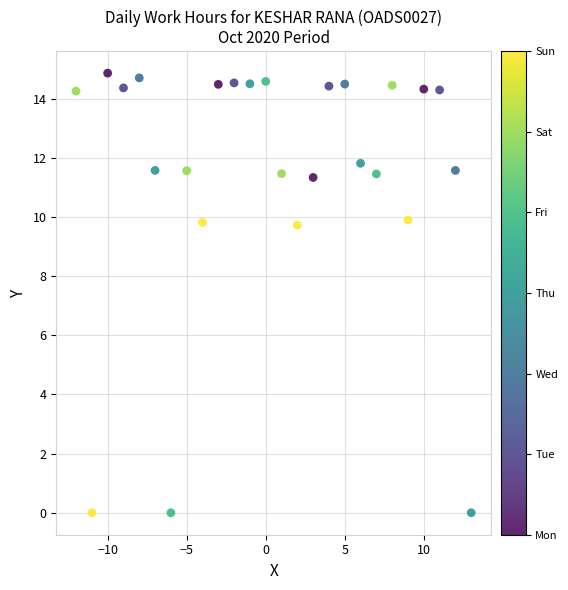

What is the range of X values (max minus min)?

25.0